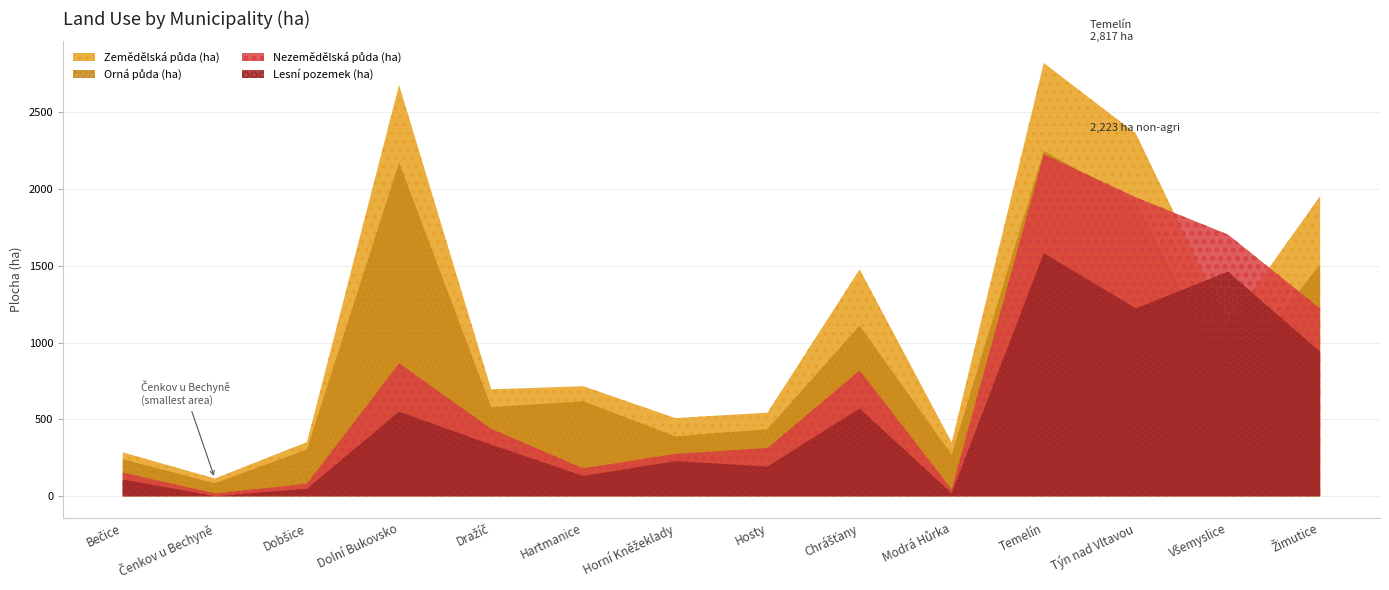

How many lines are shown in the chart?

4